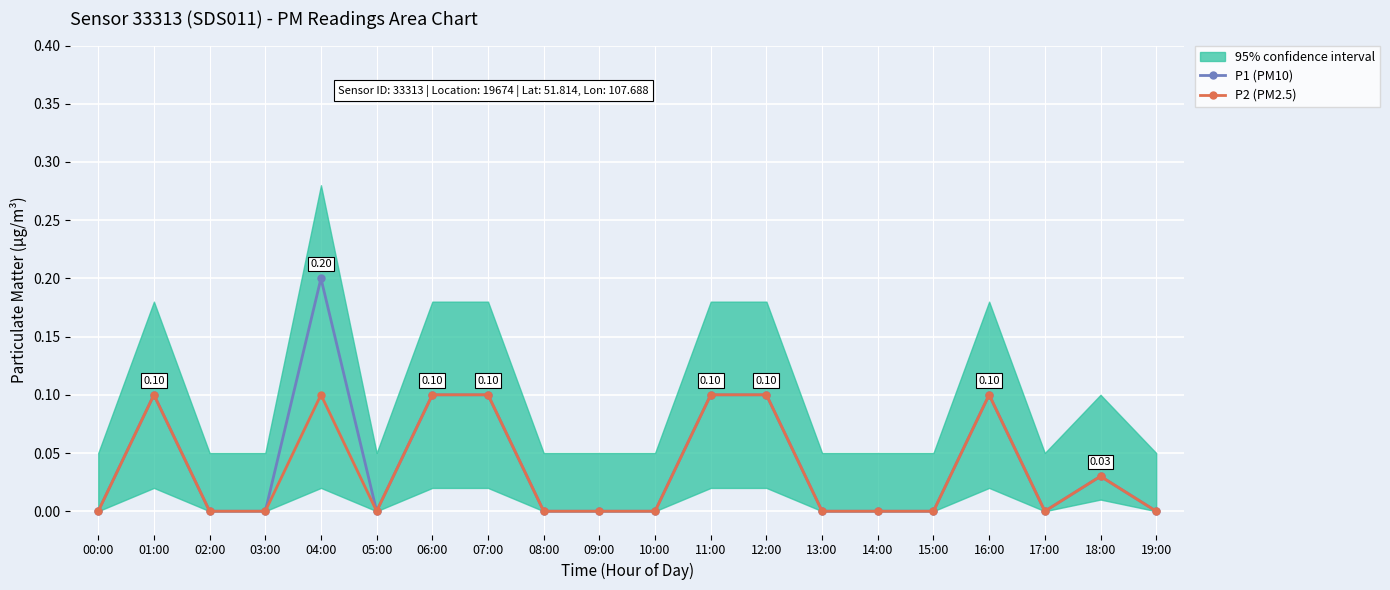

Where is the first local minimum for P1 (PM10)?

05:00